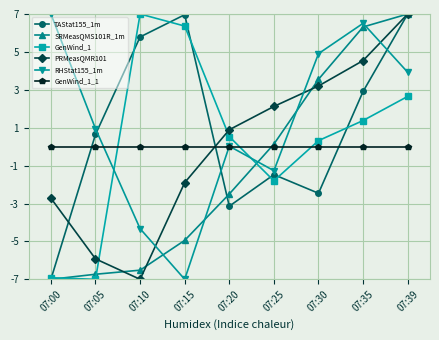

What is the difference between the highest and lowest values at 07:39?

7.0